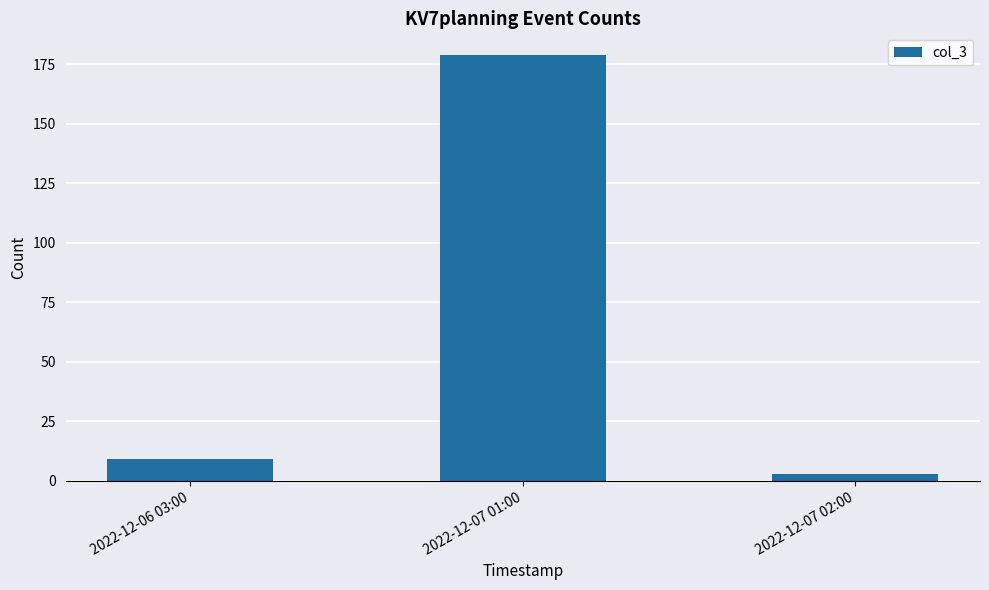

How many distinct data groups are displayed?

1